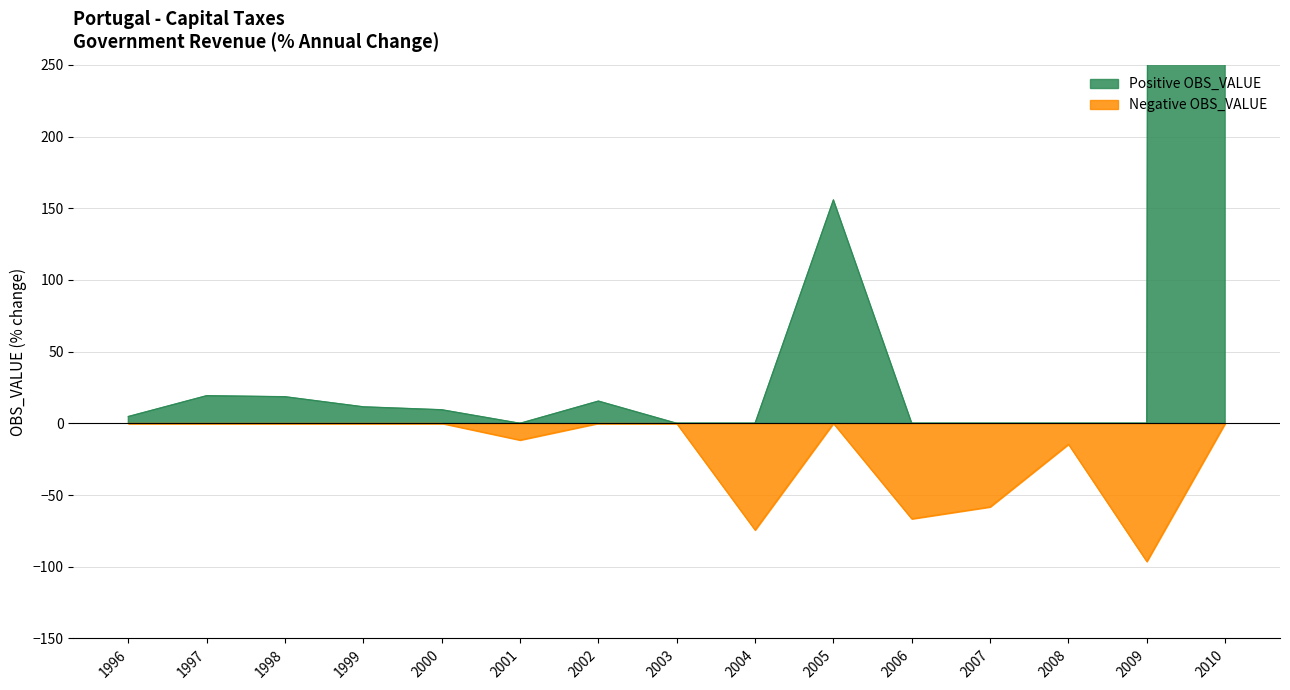

The value of Capital taxes - GY at 2008 is 0.0. True or false?

True